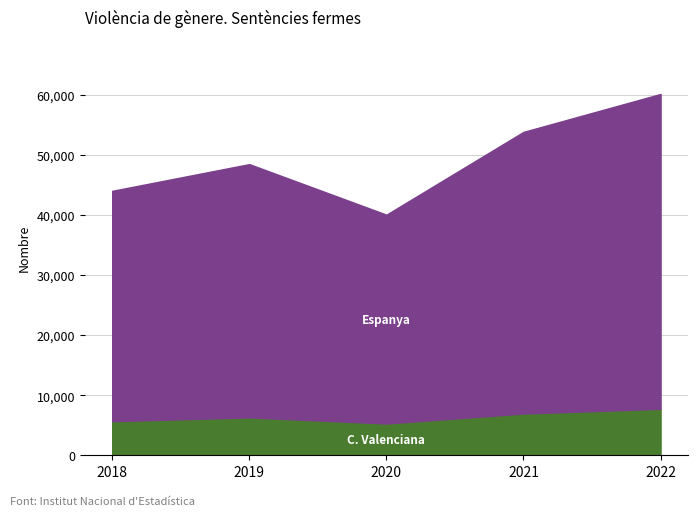

Does the chart have visible grid lines?

Yes